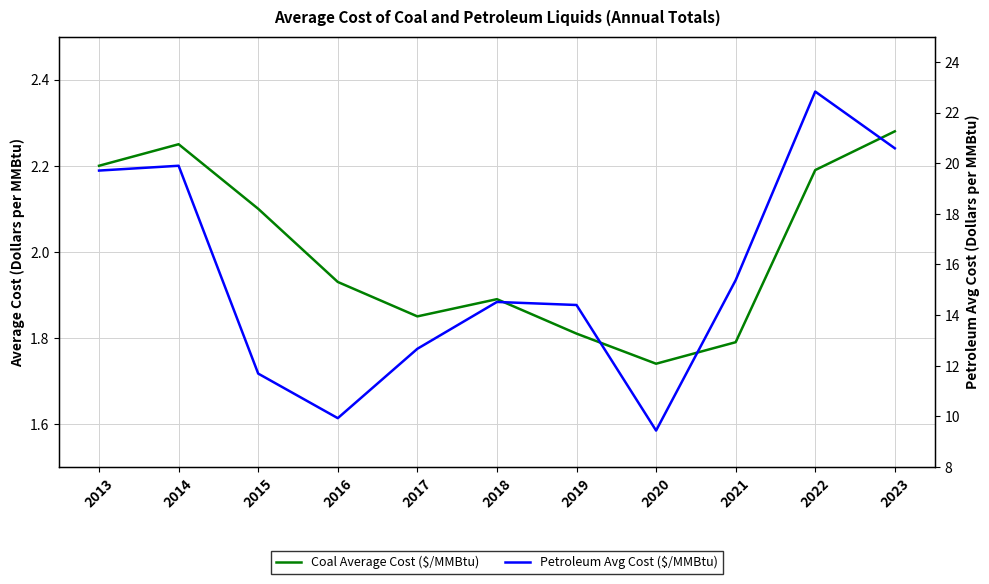

Reading left to right, list all the values displayed in this chart.

Coal Average Cost ($/MMBtu): 2.2	2.2	2.1	1.9	1.9	1.9	1.8	1.7	1.8	2.2	2.3
Petroleum Avg Cost ($/MMBtu): 19.7	19.9	11.7	9.9	12.7	14.5	14.4	9.4	15.4	22.8	20.6